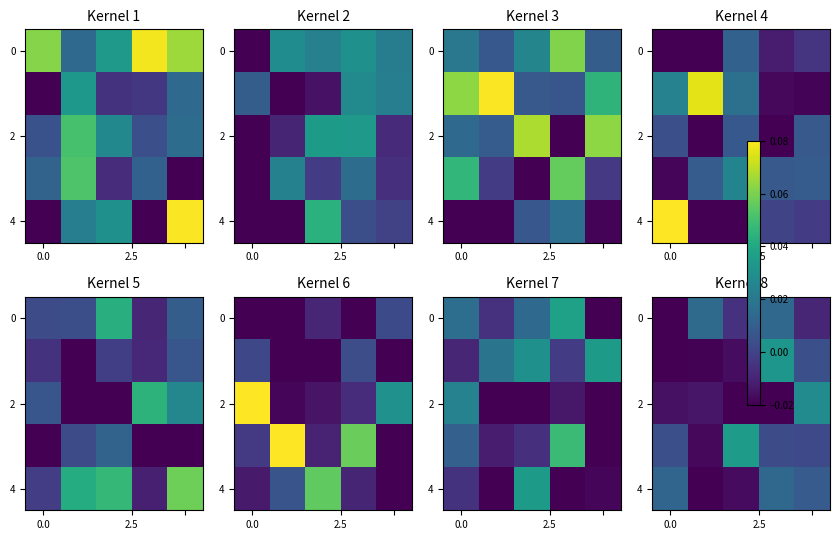

How many values in the 0 series exceed 0?

2